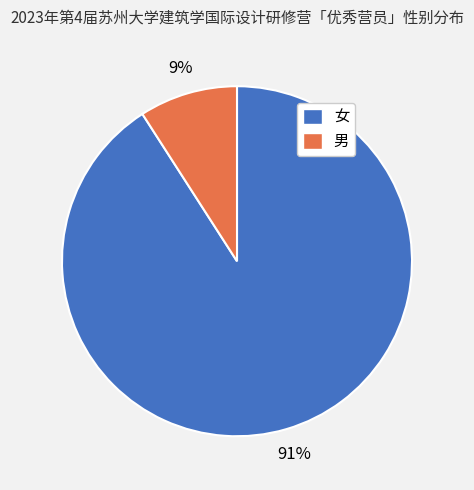

How many segments does this pie chart have?

2